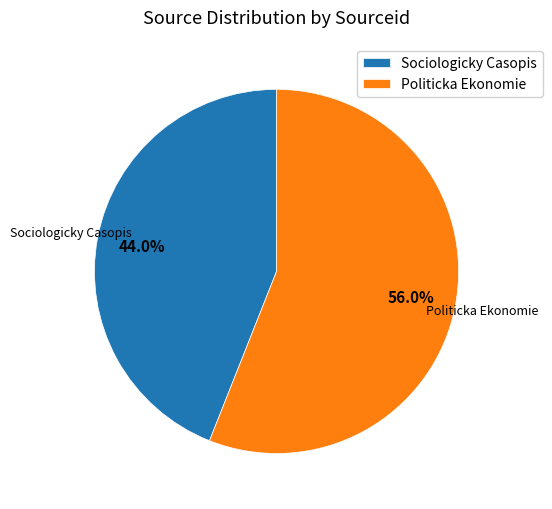

Is there any slice that represents more than half of the pie?

Yes